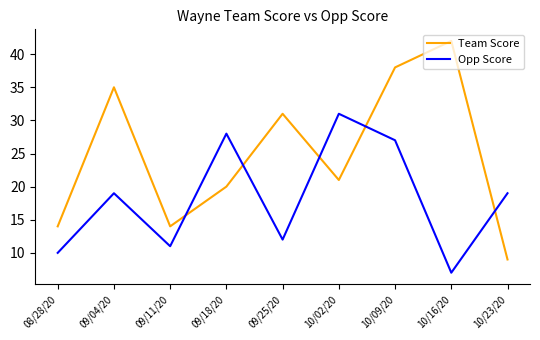

Reading left to right, what are all the values shown in this chart?

Team Score: 08/28/20=14	09/04/20=35	09/11/20=14	09/18/20=20	09/25/20=31	10/02/20=21	10/09/20=38	10/16/20=42	10/23/20=9
Opp Score: 08/28/20=10	09/04/20=19	09/11/20=11	09/18/20=28	09/25/20=12	10/02/20=31	10/09/20=27	10/16/20=7	10/23/20=19